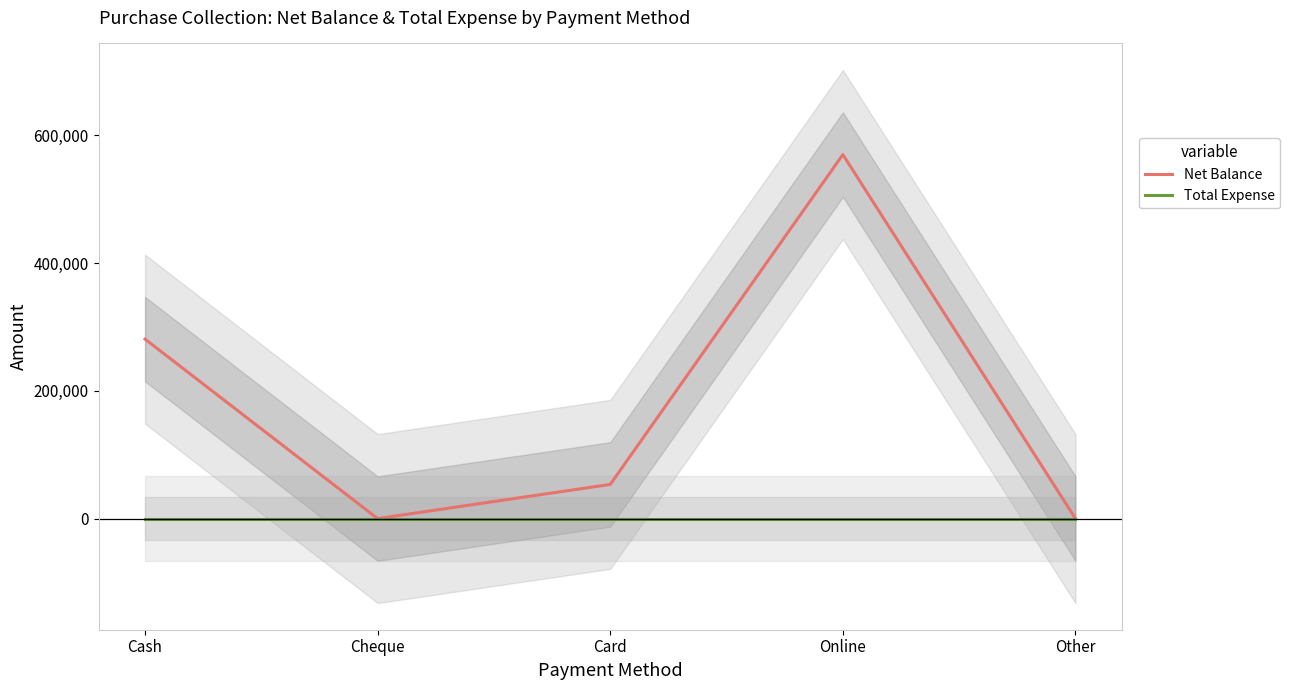

What are all the series names shown in the legend?

Net Balance, Total Expense